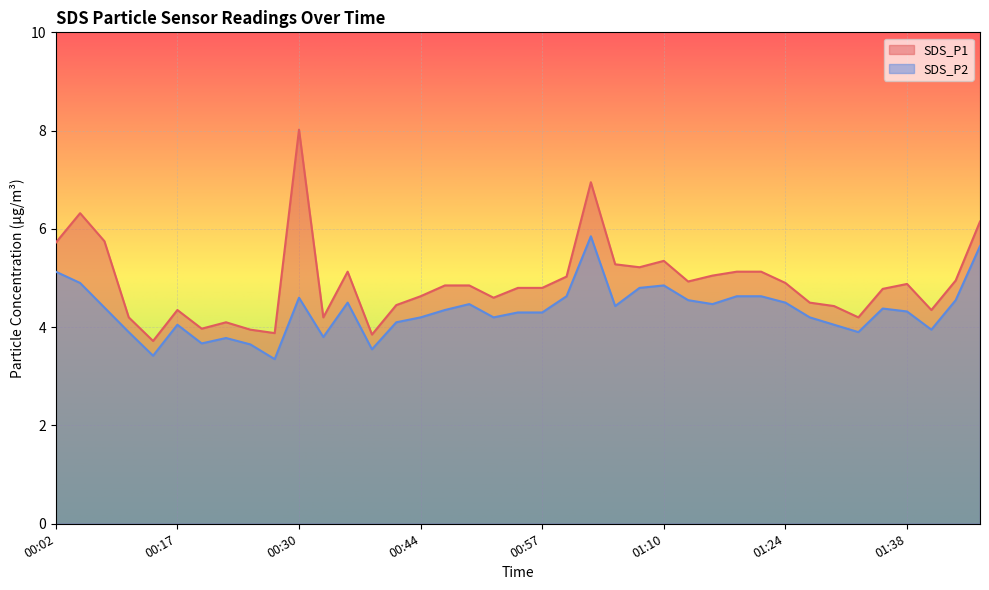

Rank the series at 00:05 from lowest to highest value.

SDS_P2, SDS_P1